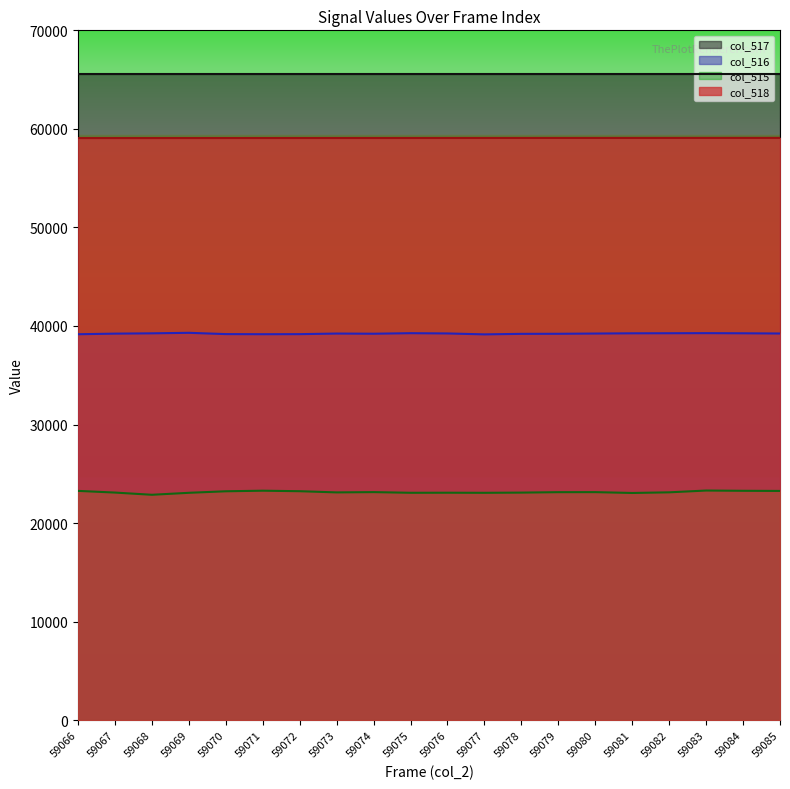

True or false: col_515 has more than 2 interior local peaks.

True